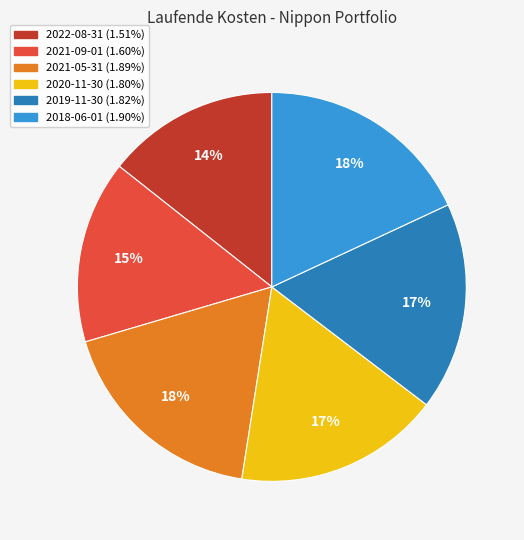

Do 2022-08-31 and 2021-09-01 together represent more than half of the pie?

No